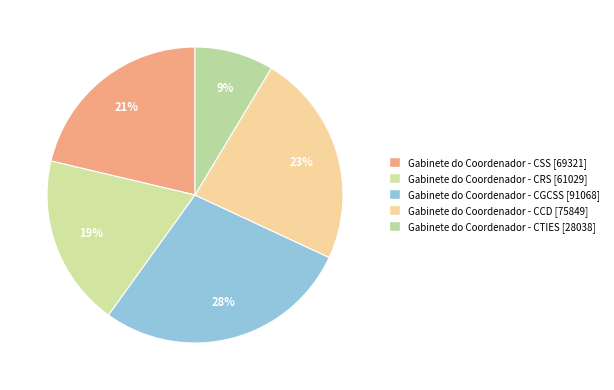

Is there a majority slice in this chart?

No